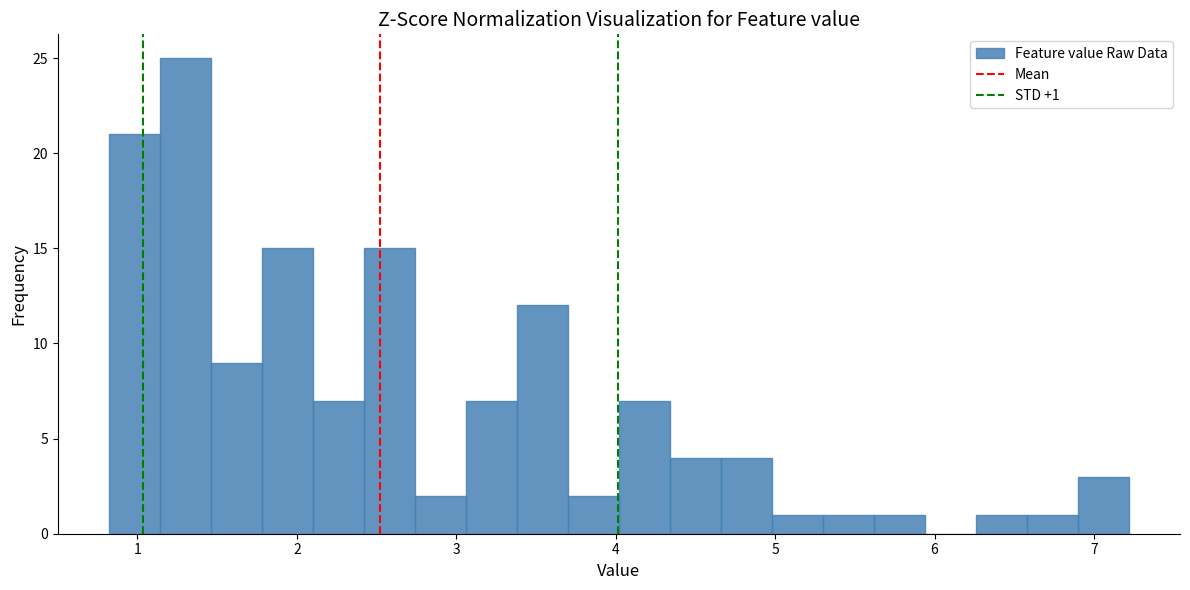

Around what value on the x-axis is the tallest bar? Give the approximate position of its centre, as read against the axis.

1.3